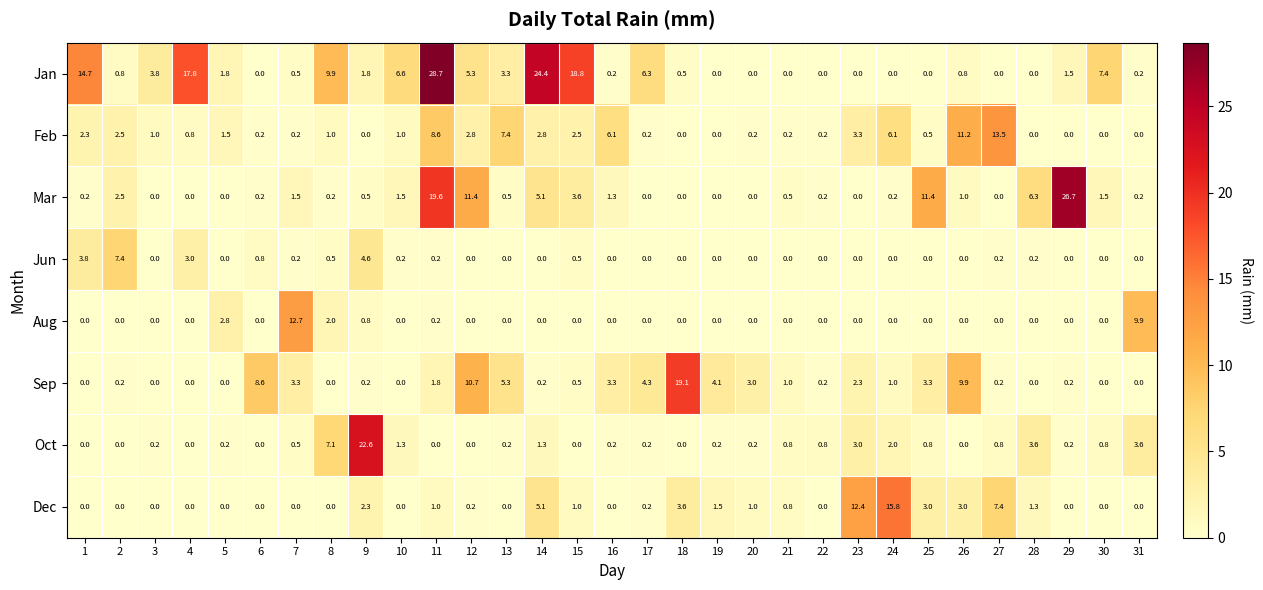

What is the spread (max minus min) of values at 10?

6.6